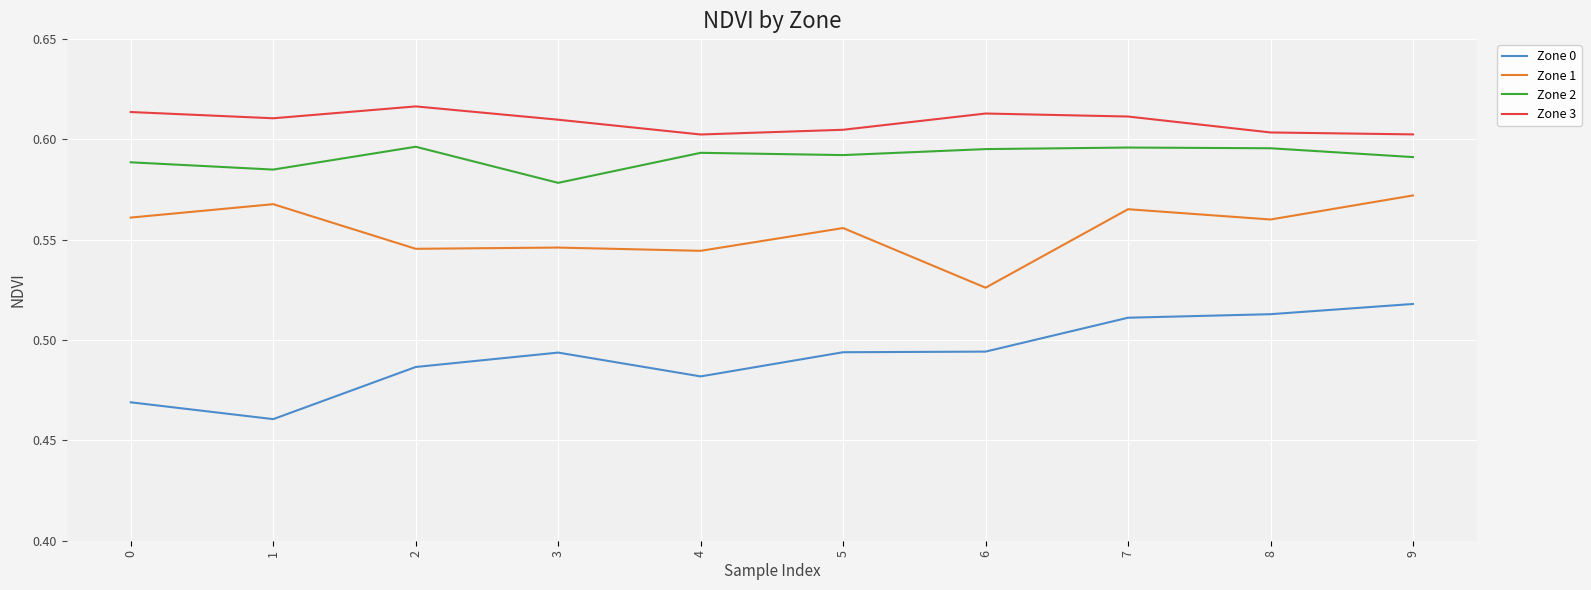

Where is Zone 1 nearest to the value 0?

6